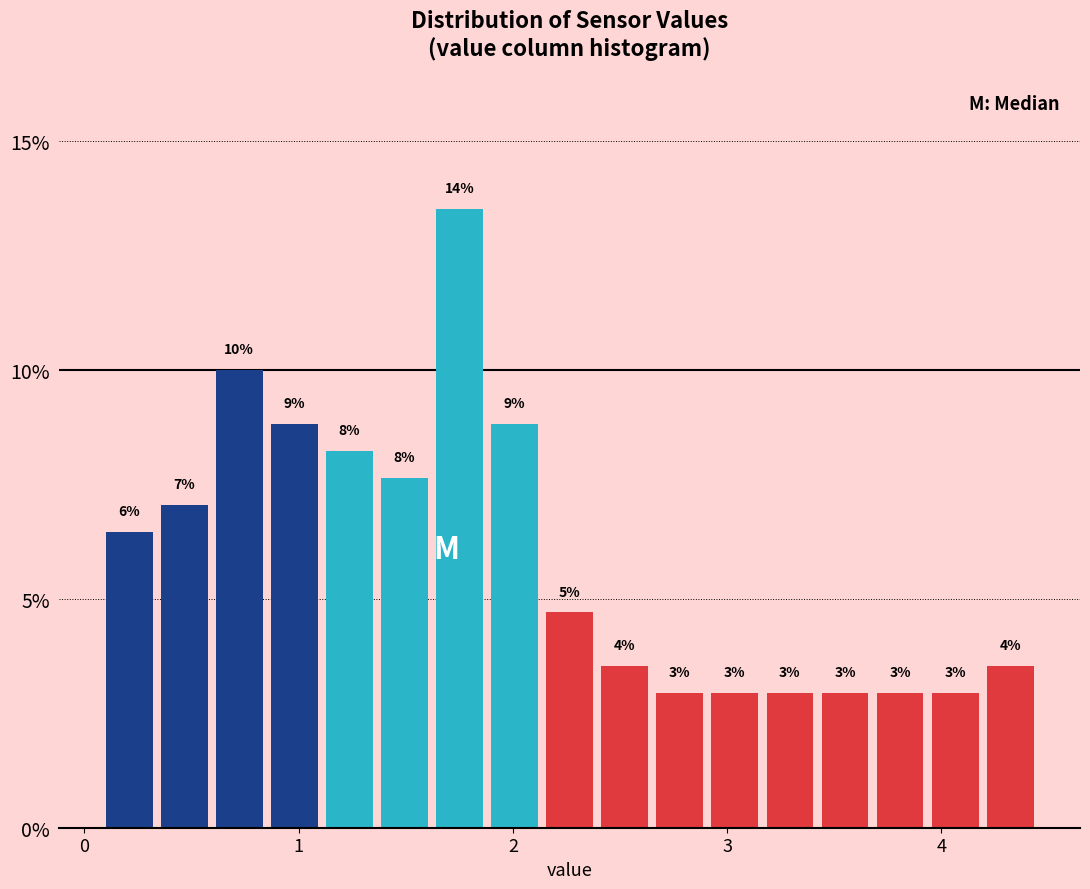

Read against the x-axis, roughly where is the centre of the tallest bar?

1.8